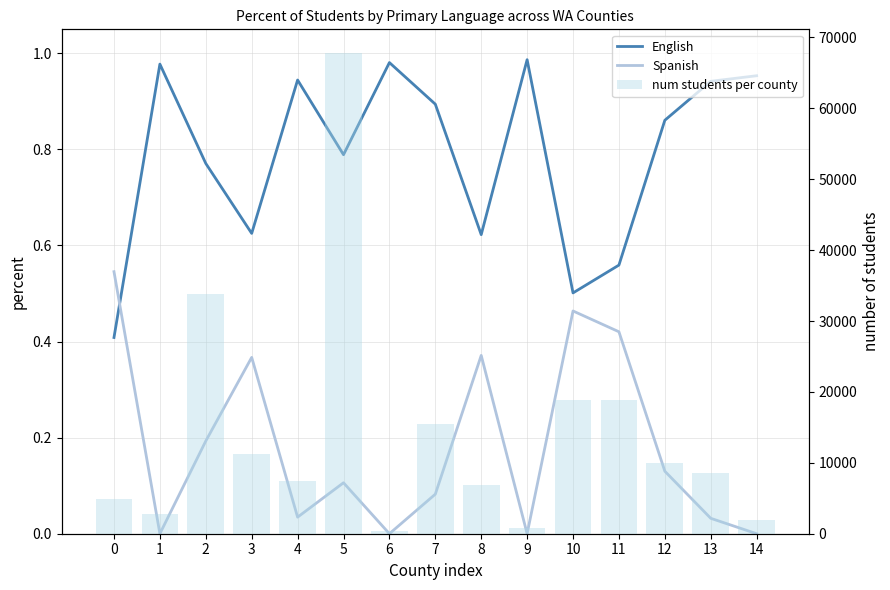

Rank the series at 5 from lowest to highest value.

Spanish, English, num students per county